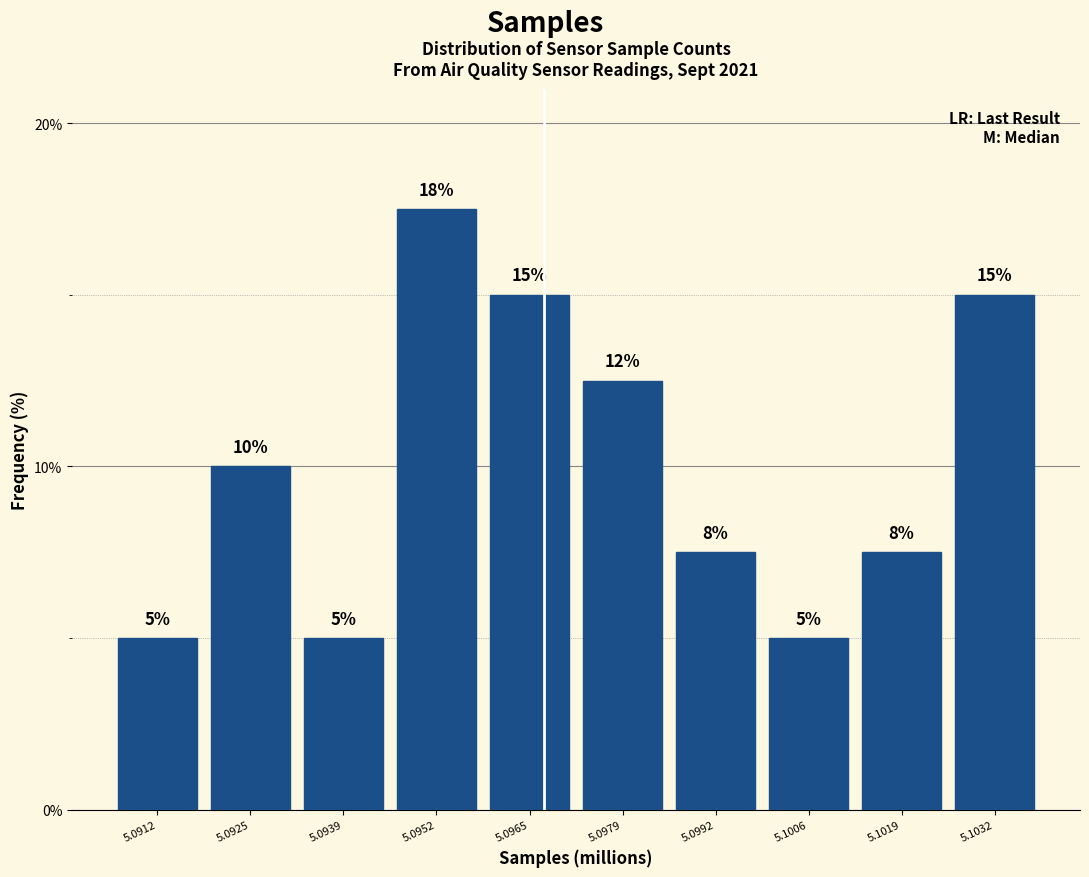

At which label is the value closest to 11?

5.0925